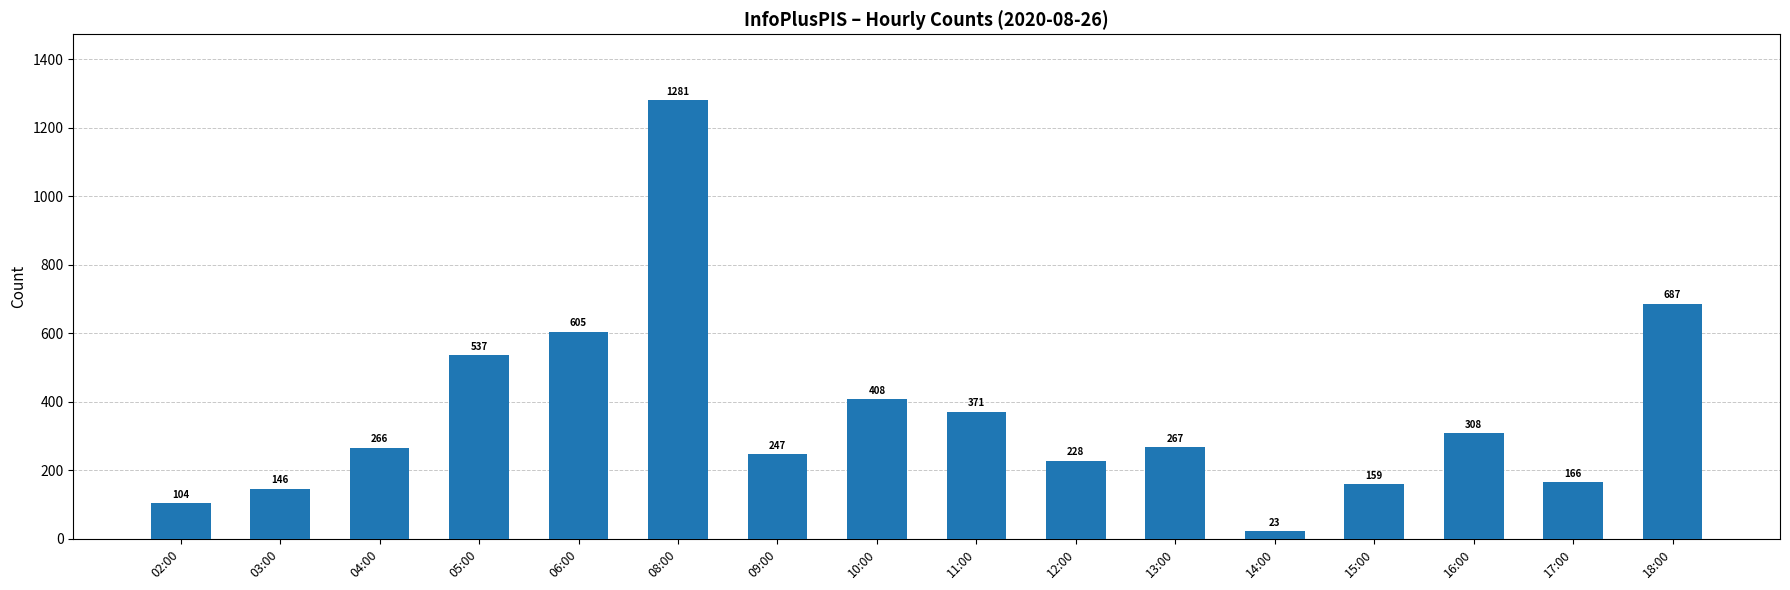

Rank the categories by value from highest to lowest.

08:00, 18:00, 06:00, 05:00, 10:00, 11:00, 16:00, 13:00, 04:00, 09:00, 12:00, 17:00, 15:00, 03:00, 02:00, 14:00